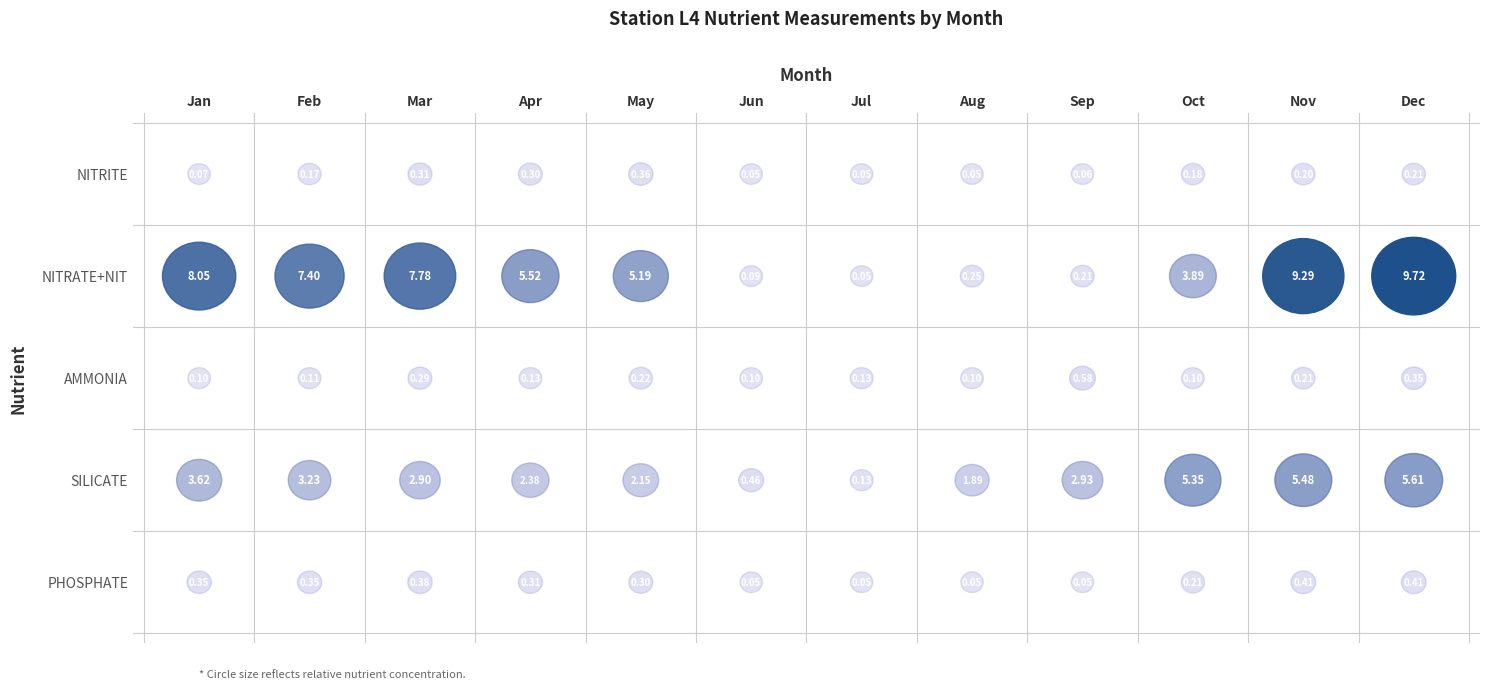

Reading left to right, transcribe all the data shown in this chart.

Jan: 0=0.1	1=8.1	2=0.1	3=3.6	4=0.3
Feb: 0=0.2	1=7.4	2=0.1	3=3.2	4=0.3
Mar: 0=0.3	1=7.8	2=0.3	3=2.9	4=0.4
Apr: 0=0.3	1=5.5	2=0.1	3=2.4	4=0.3
May: 0=0.4	1=5.2	2=0.2	3=2.1	4=0.3
Jun: 0=0.1	1=0.1	2=0.1	3=0.5	4=0.1
Jul: 0=0.1	1=0.1	2=0.1	3=0.1	4=0.1
Aug: 0=0.1	1=0.2	2=0.1	3=1.9	4=0.1
Sep: 0=0.1	1=0.2	2=0.6	3=2.9	4=0.1
Oct: 0=0.2	1=3.9	2=0.1	3=5.3	4=0.2
Nov: 0=0.2	1=9.3	2=0.2	3=5.5	4=0.4
Dec: 0=0.2	1=9.7	2=0.3	3=5.6	4=0.4